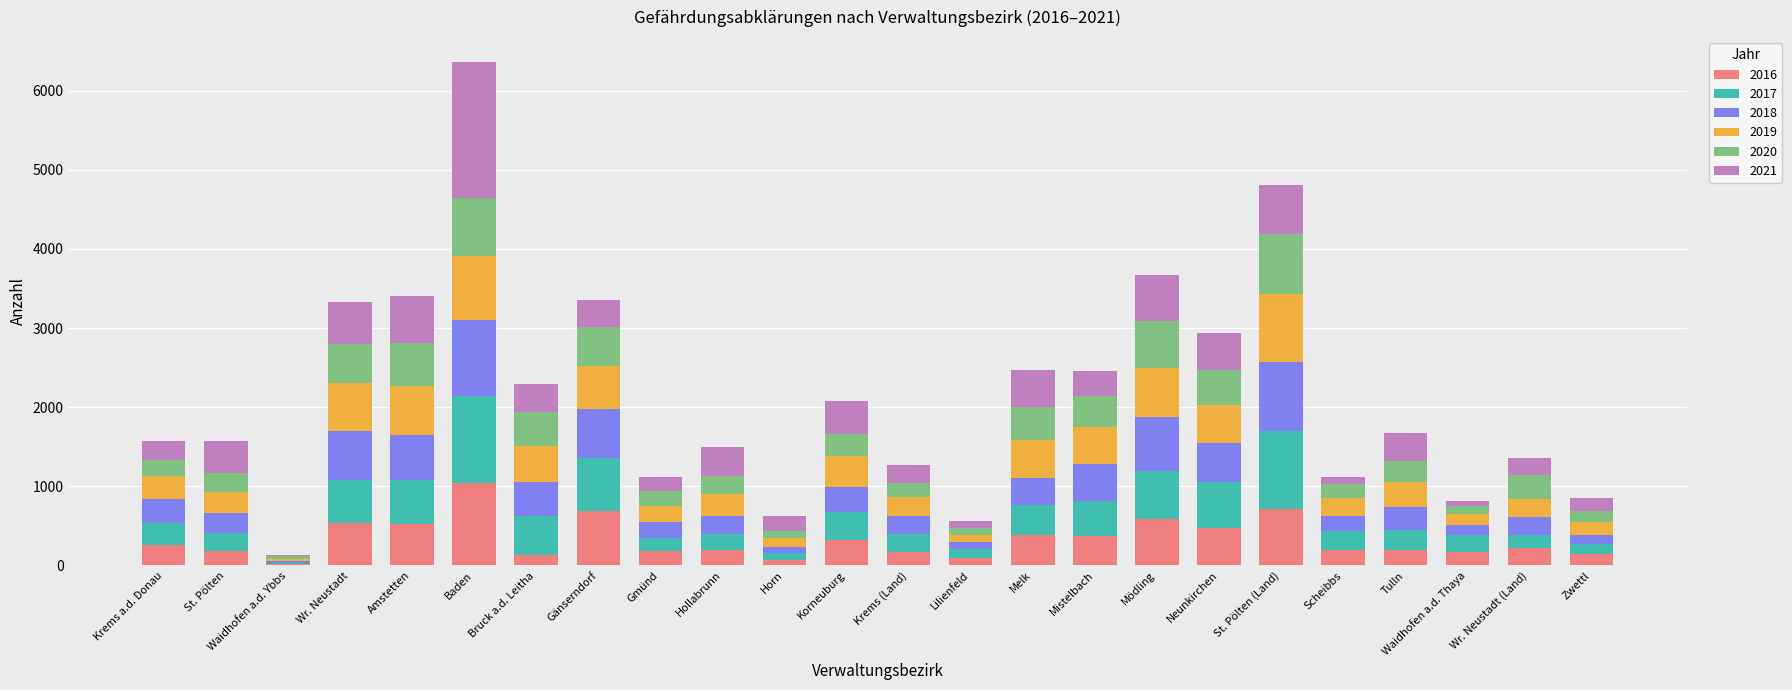

What is the total value across all series at Baden?

6357